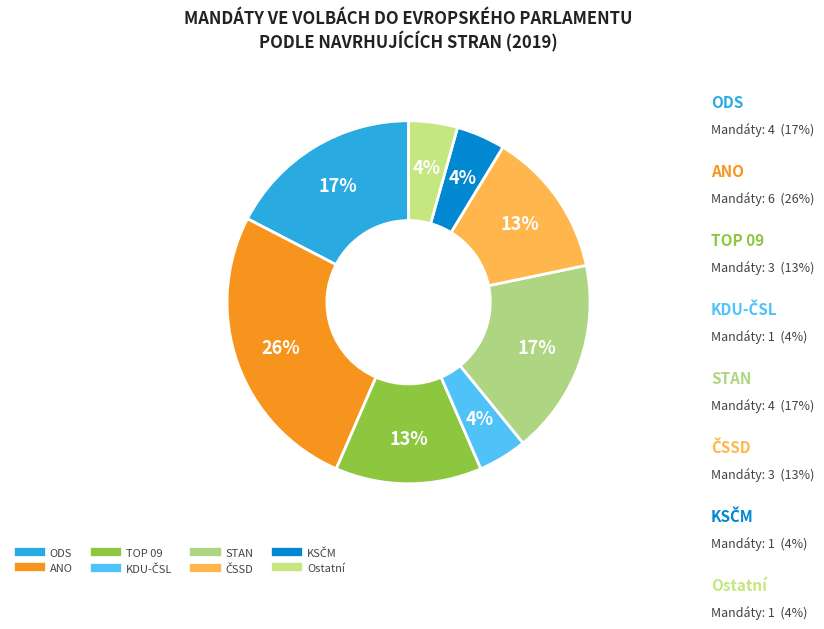

To the nearest percent, what portion does Ostatní represent?

4%